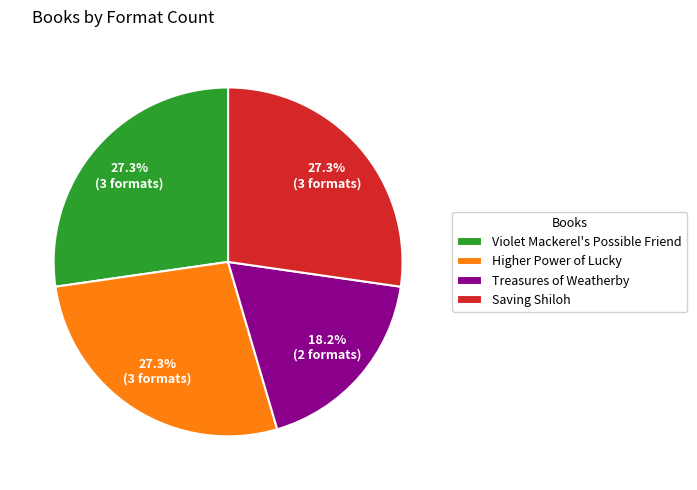

To the nearest percent, what is the average slice percentage?

25%